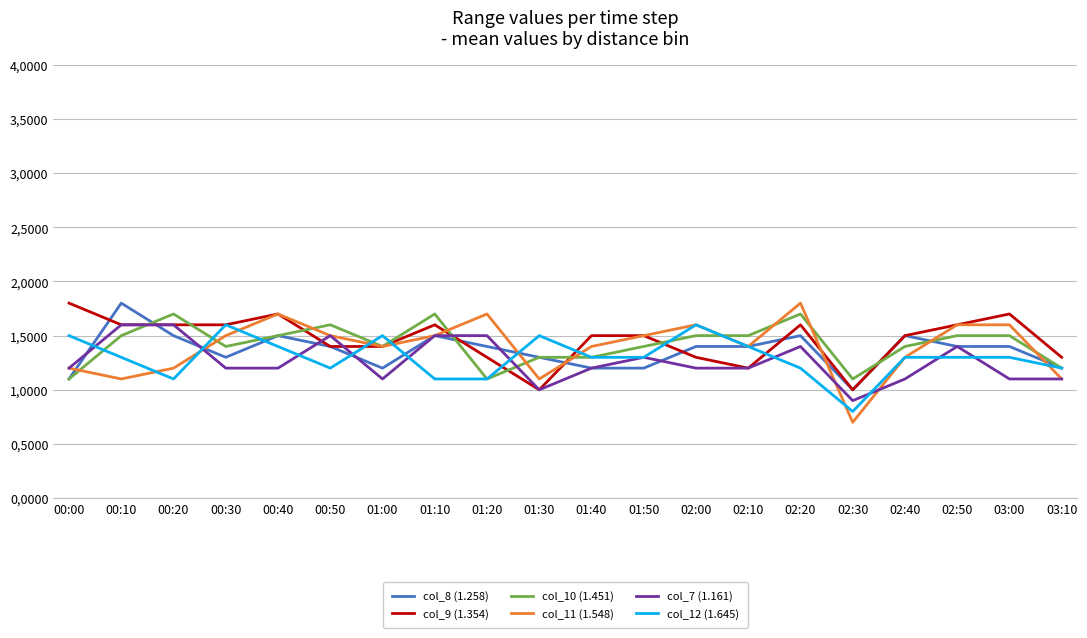

What position from the right is 01:20?

12